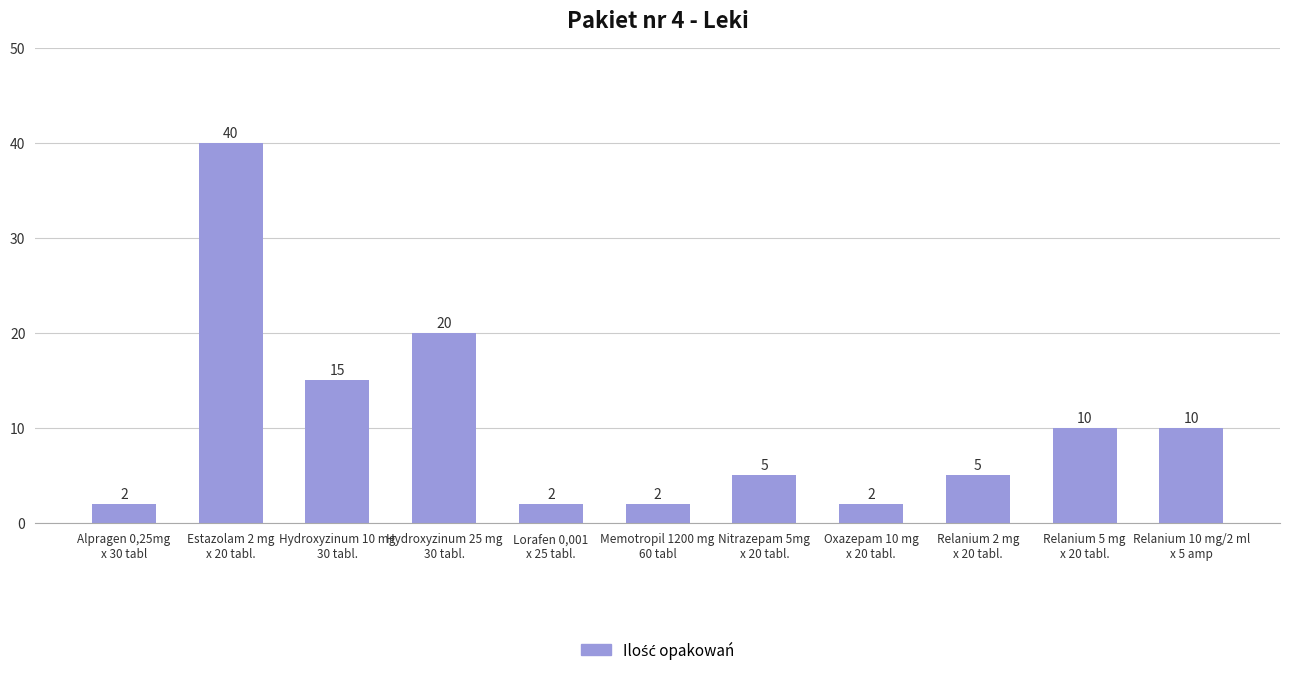

How many distinct data groups are displayed?

1